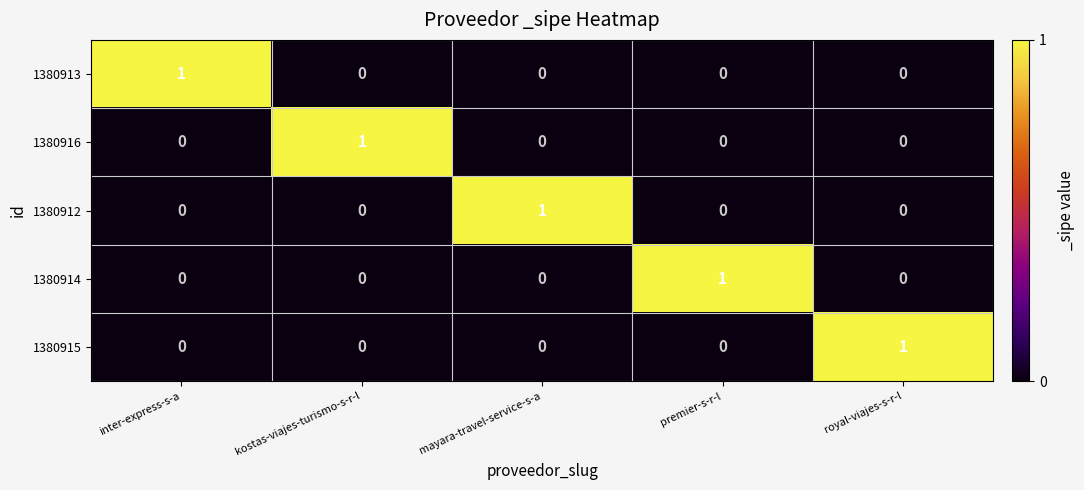

At how many categories does at least one series exceed 0?

5